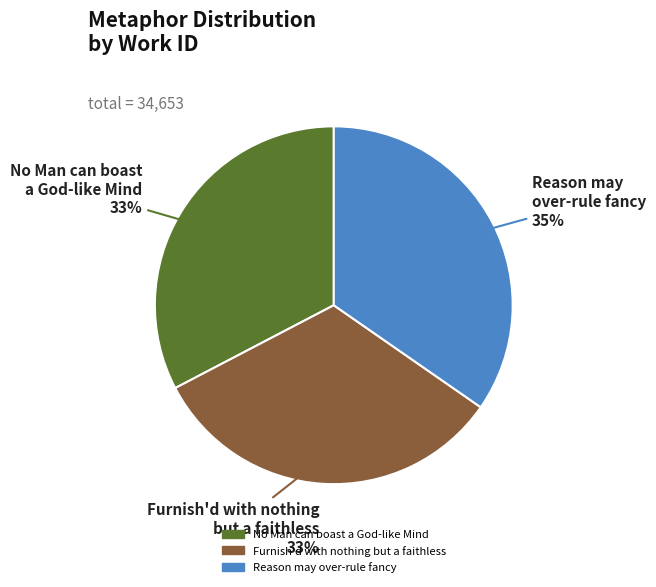

What is the largest slice in the pie chart?

Reason may over-rule fancy